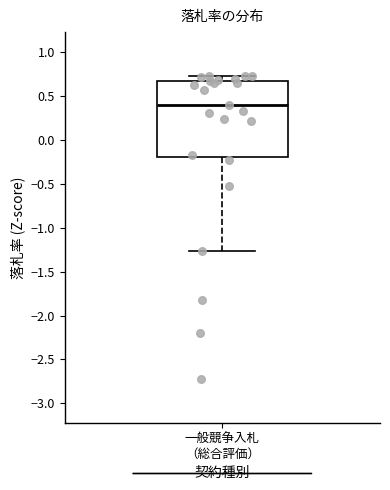

Transcribe this box plot: give where the median line is, the range the box spans, and where the two whiskers end, as read against the y-axis. The values are not printed on the chart, so give them approximately, as read against the axis.

median 0.40, box -0.20 to 0.70, whiskers -1.25 to 0.75